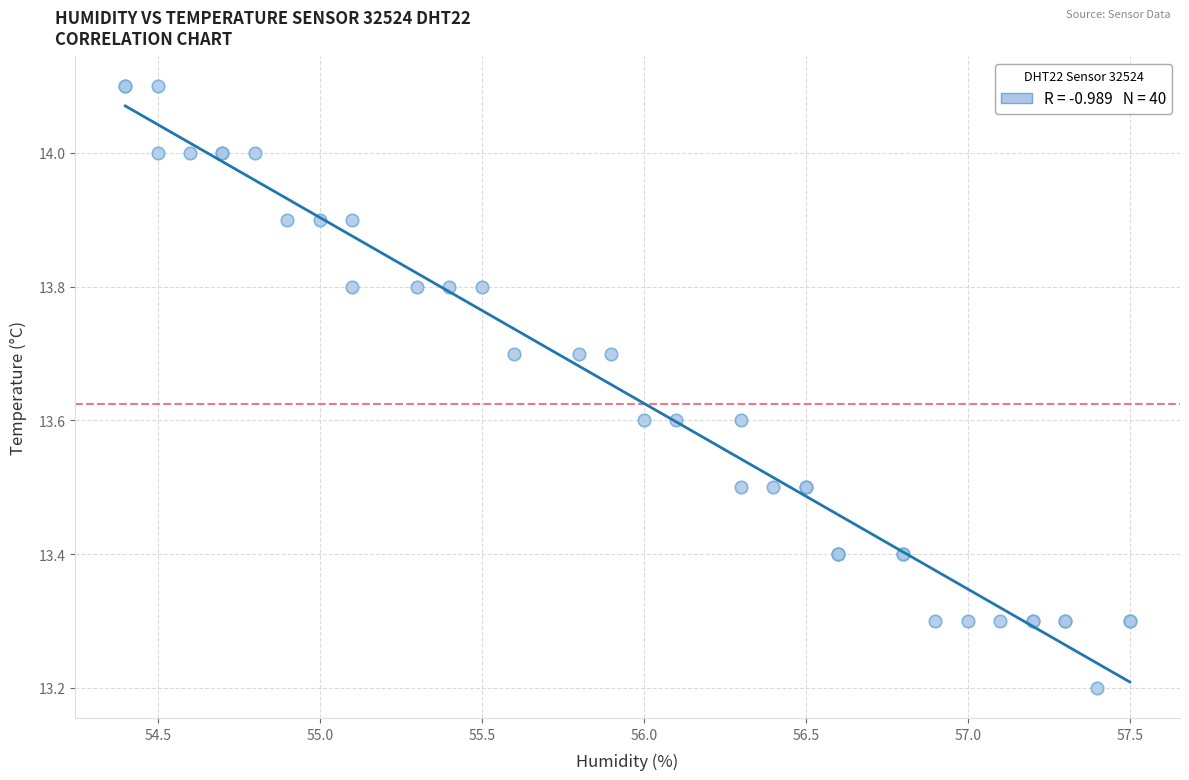

What Y value in the scatter plot is closest to 13?

13.2